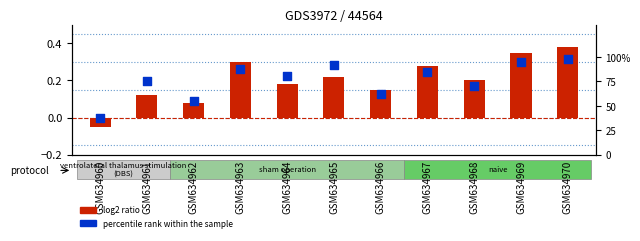

At which category is the sum across all series the highest?

GSM634970